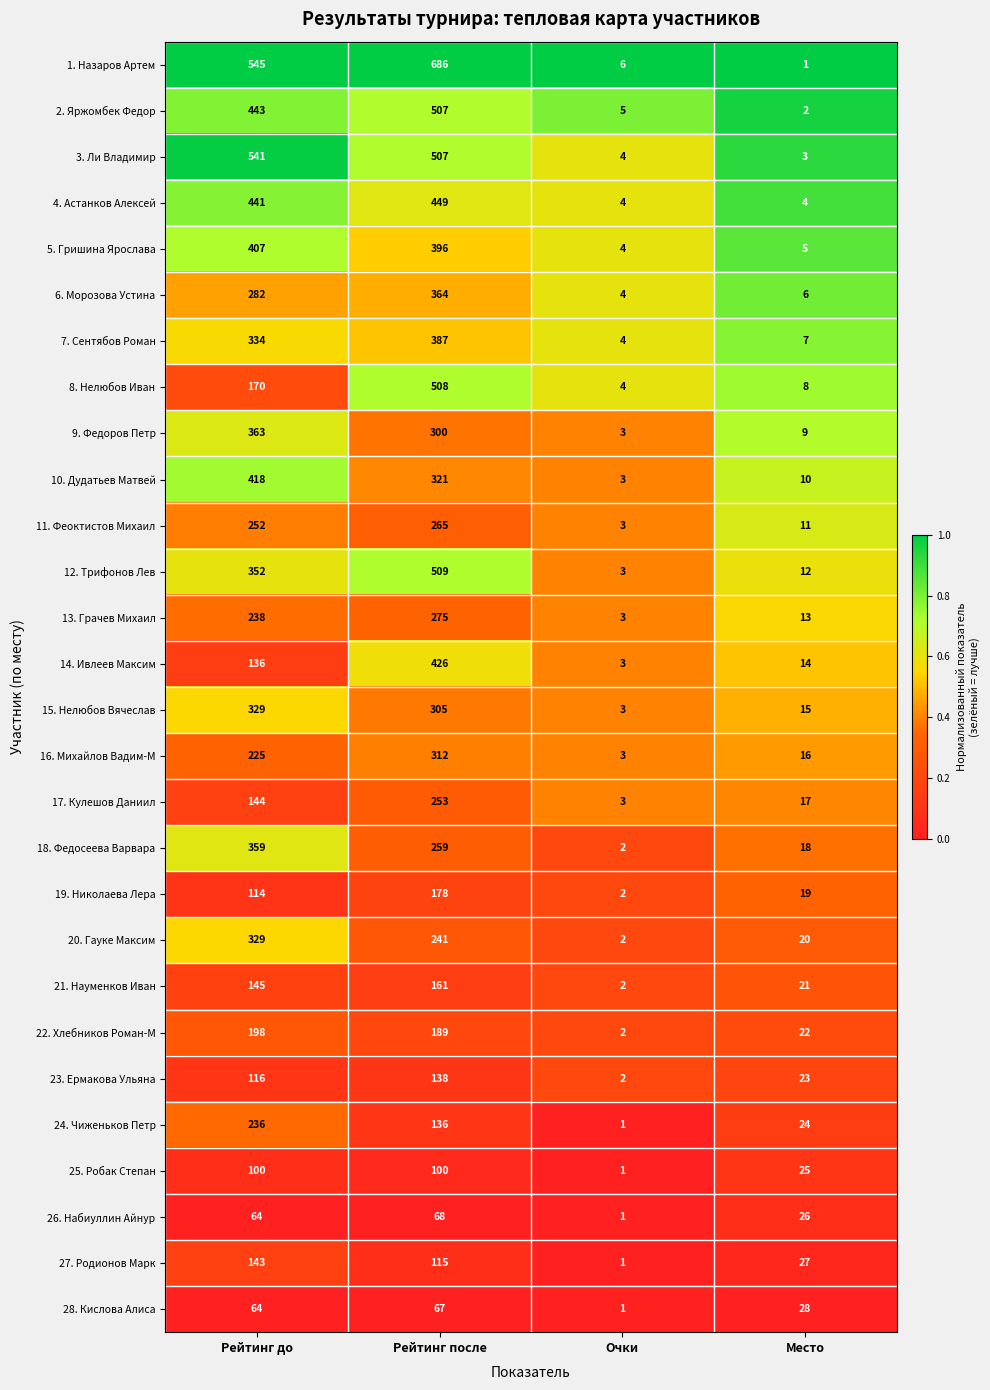

At which label does 1. Назаров Артем reach its minimum?

Место